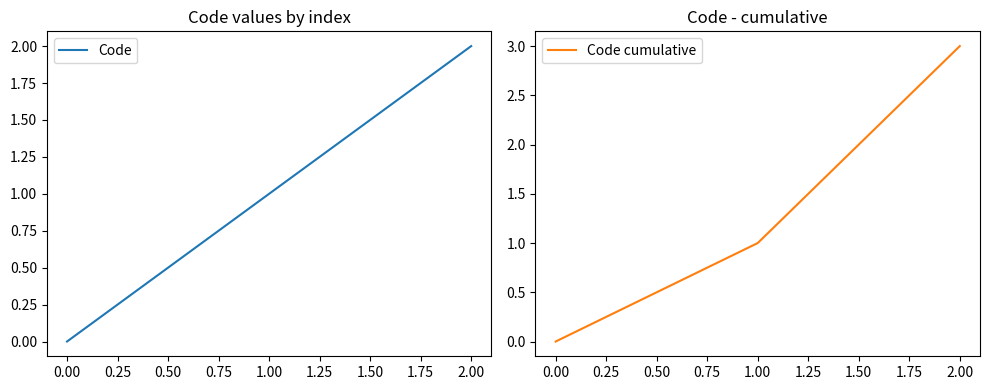

Rank the series by their average value, from highest to lowest.

Code cumulative, Code